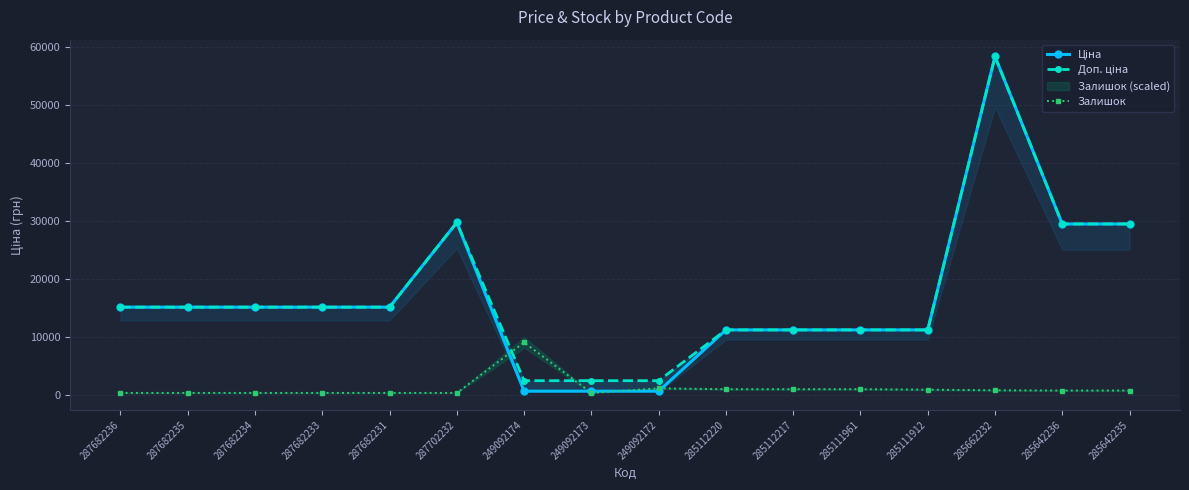

What is the sum of all Залишок values?

18088.0